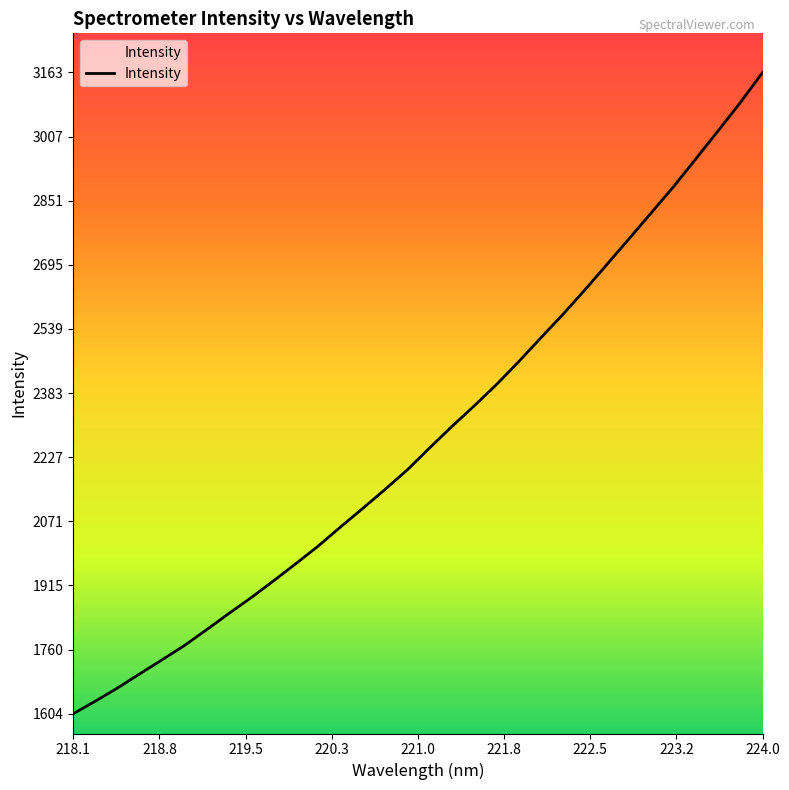

What is the greatest value displayed?

3162.5